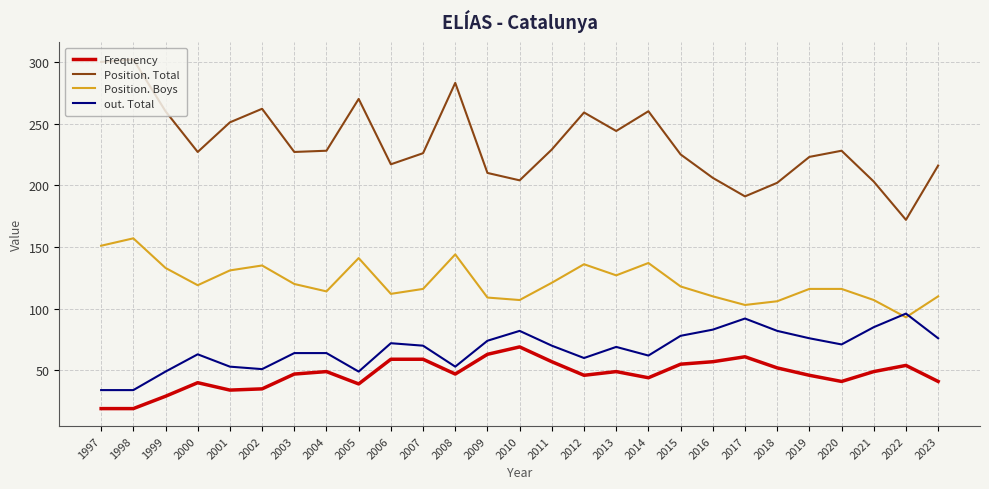

Rank the series by their maximum value, from highest to lowest.

Position. Total, Position. Boys, out. Total, Frequency